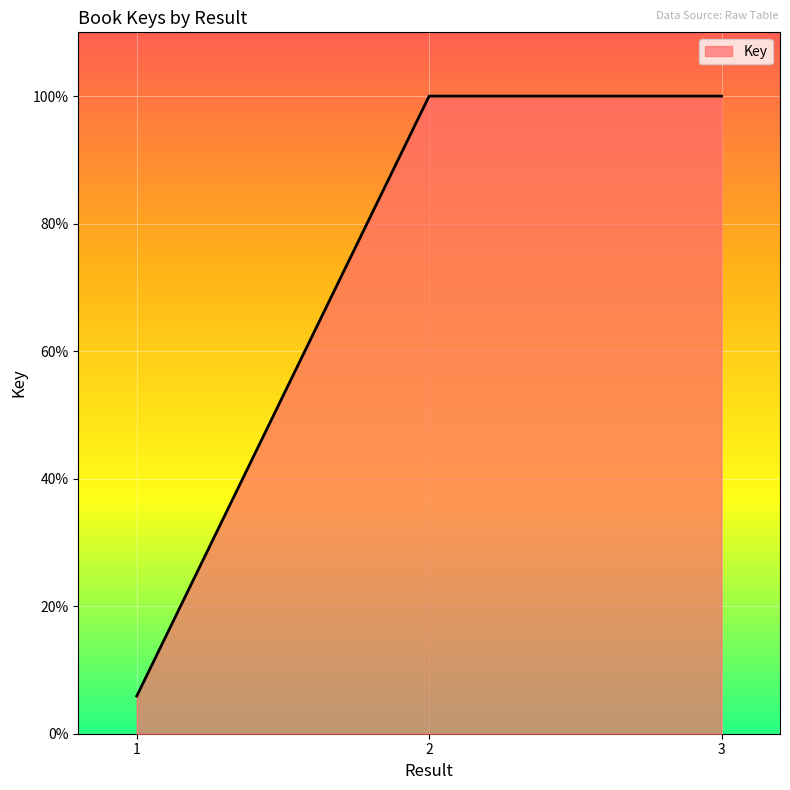

The chart shows a value of 100.0 at 2. True or false?

True